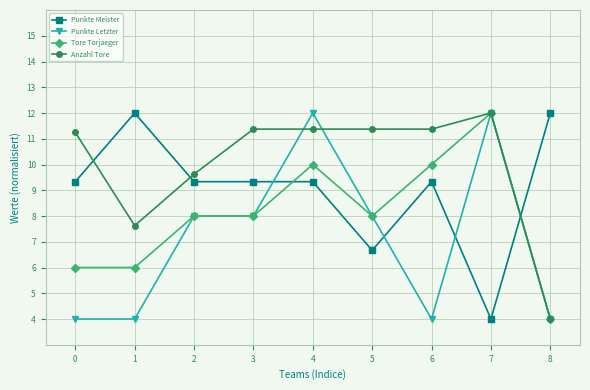

Rank the series by their average value, from lowest to highest.

Punkte Letzter, Tore Torjaeger, Punkte Meister, Anzahl Tore